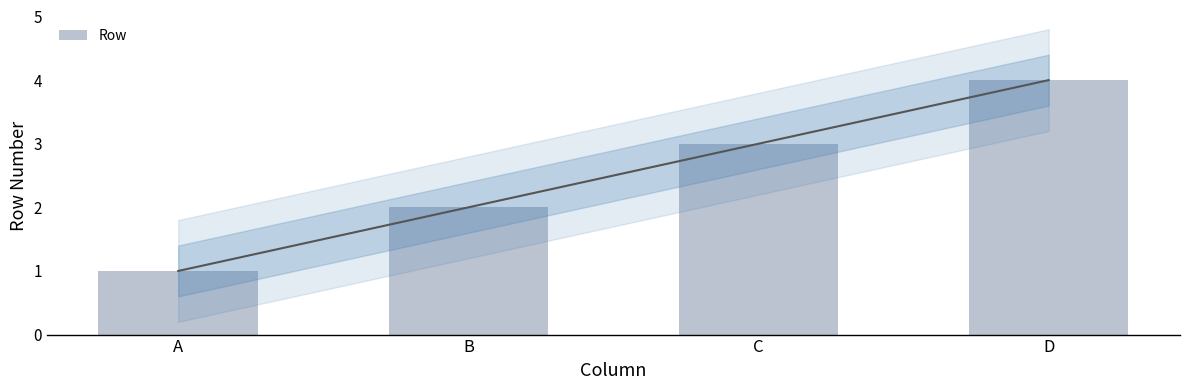

What is the difference between the maximum and second lowest values?

2